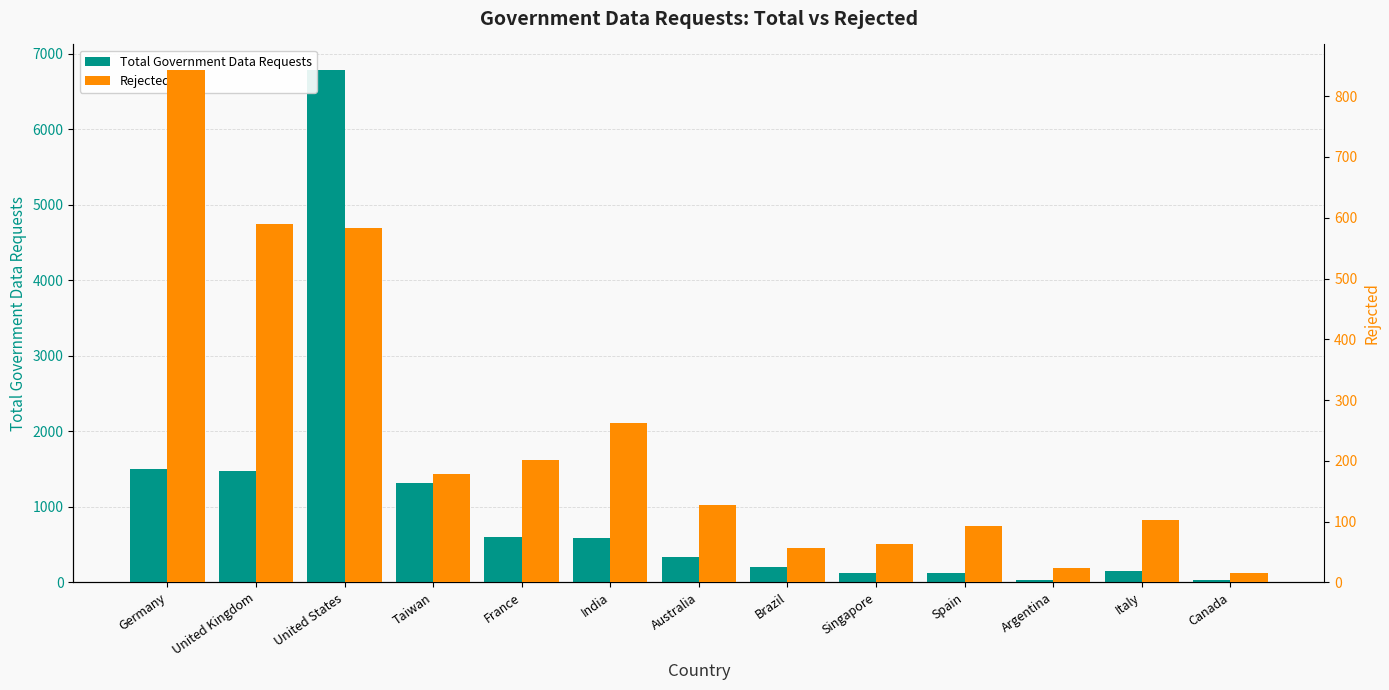

Reading left to right, what are all the values shown in this chart?

Total Government Data Requests: Germany=1504	United Kingdom=1480	United States=6781	Taiwan=1317	France=596	India=584	Australia=337	Brazil=202	Singapore=130	Spain=125	Argentina=33	Italy=144	Canada=34
Rejected: Germany=843	United Kingdom=590	United States=583	Taiwan=179	France=201	India=263	Australia=127	Brazil=57	Singapore=63	Spain=92	Argentina=23	Italy=102	Canada=16